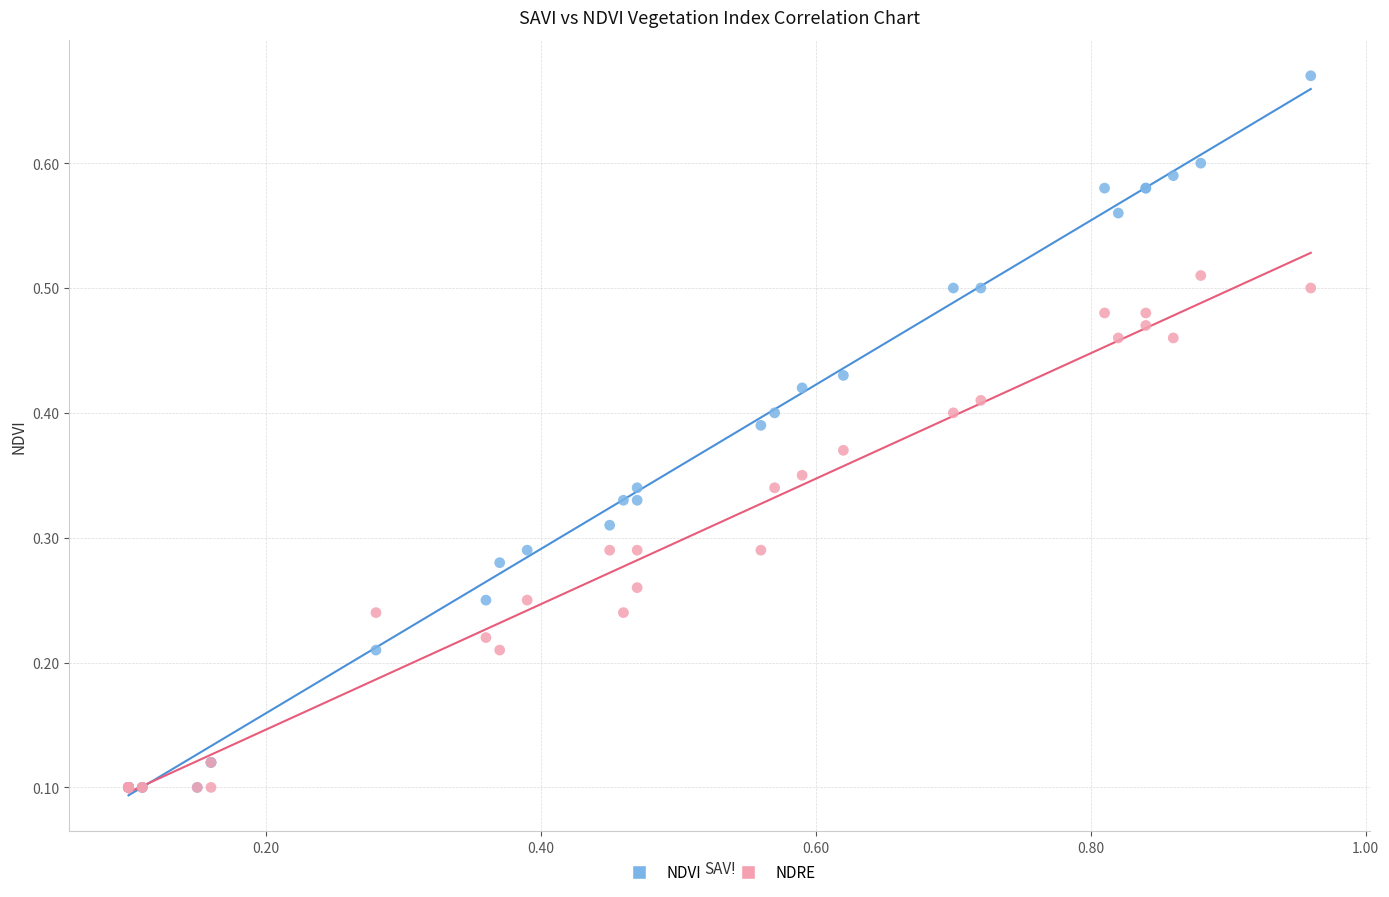

Which series contains the highest Y value?

NDVI